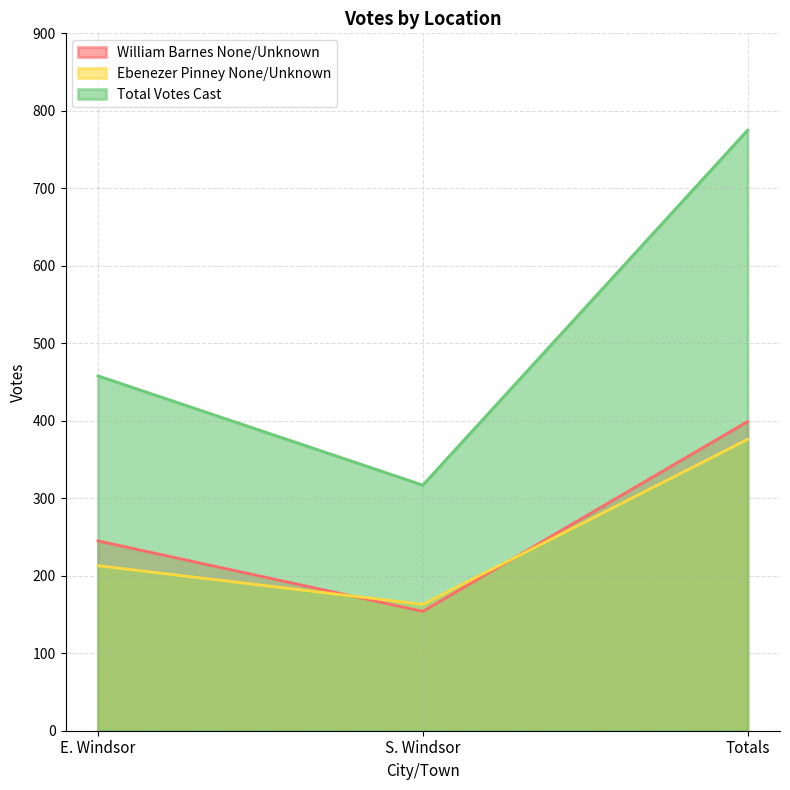

At which label is Total Votes Cast closest to 546?

E. Windsor